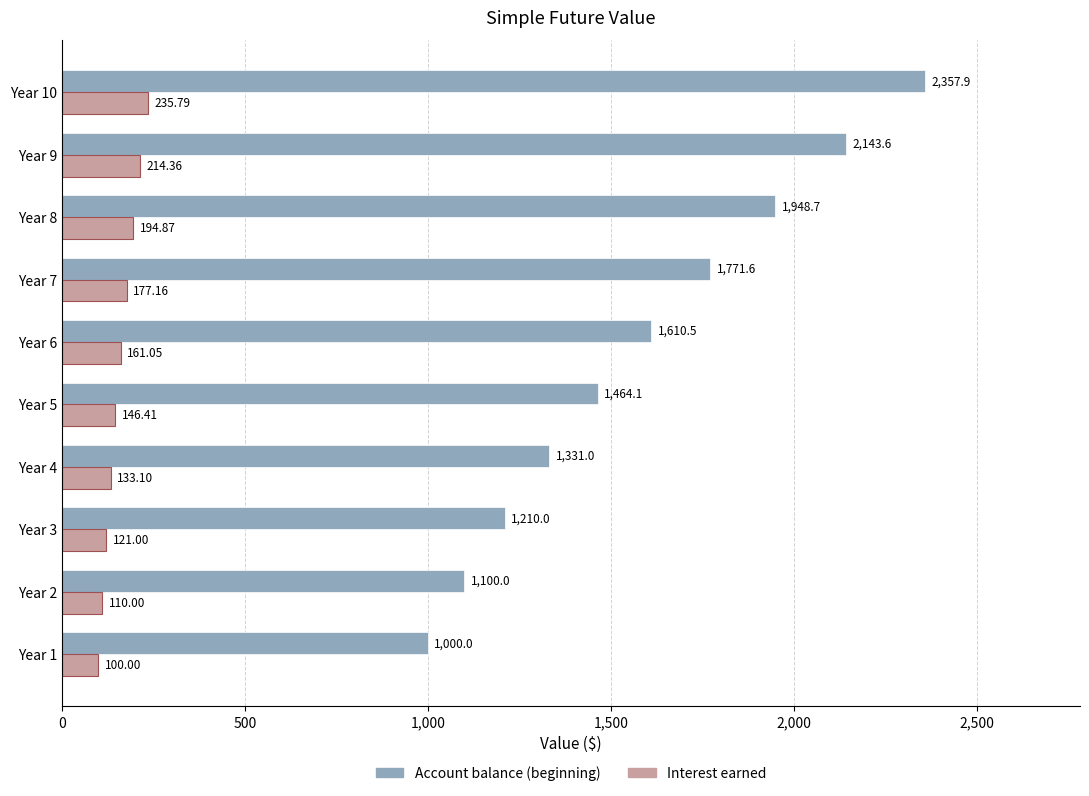

Which series has the widest spread of values?

Account balance (beginning)